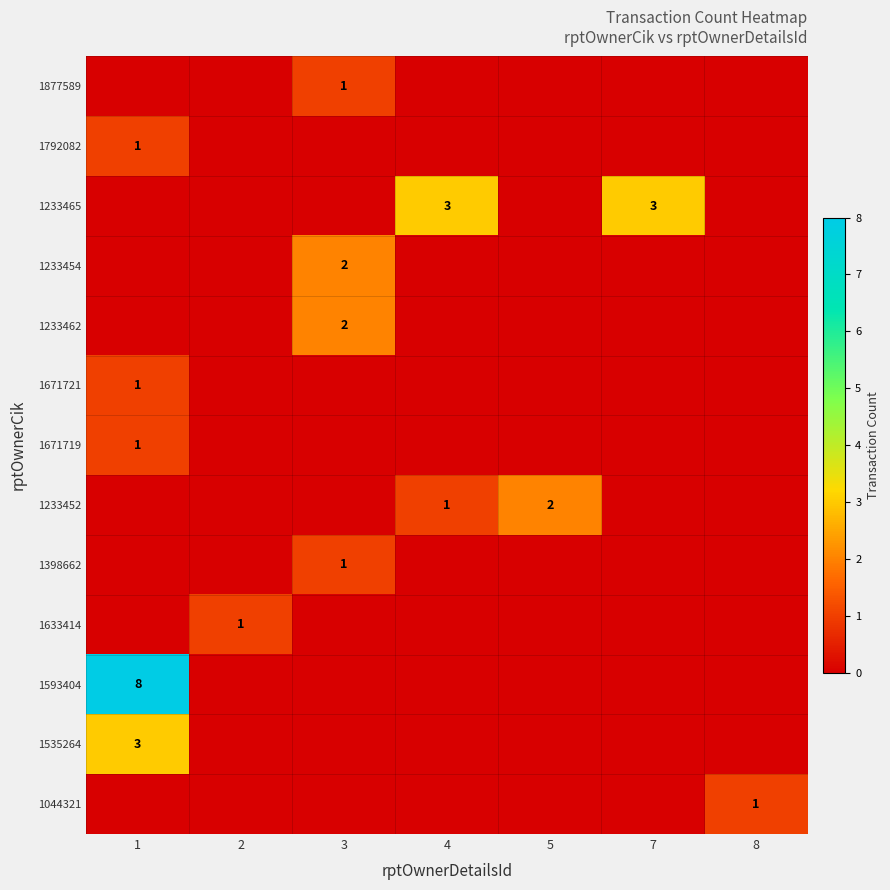

The value of 1233454 at 3 is 2. True or false?

True